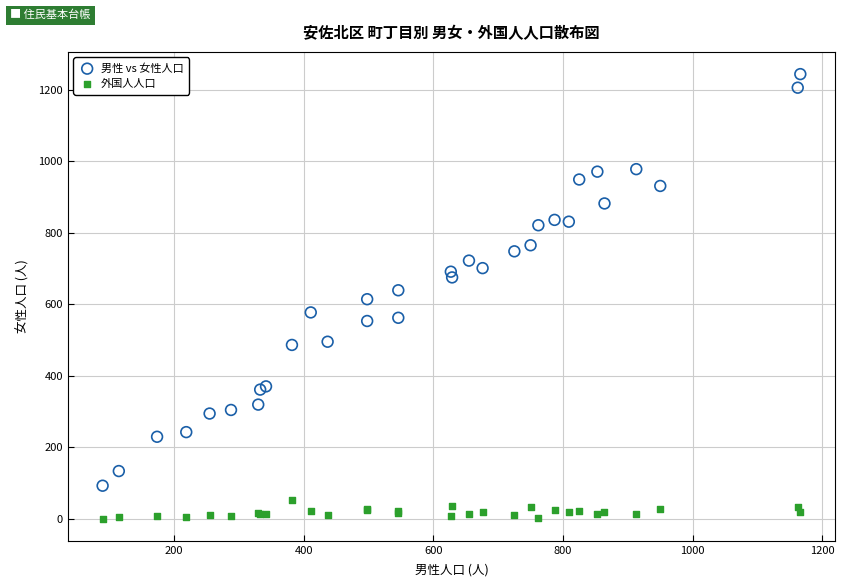

Which series has the widest spread of Y values?

男性 vs 女性人口